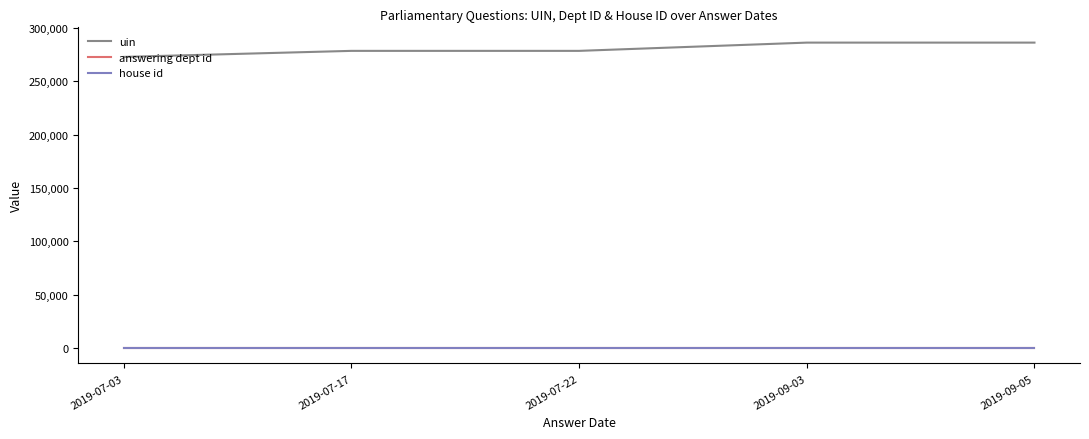

True or false: uin and answering dept id intersect in this chart.

False